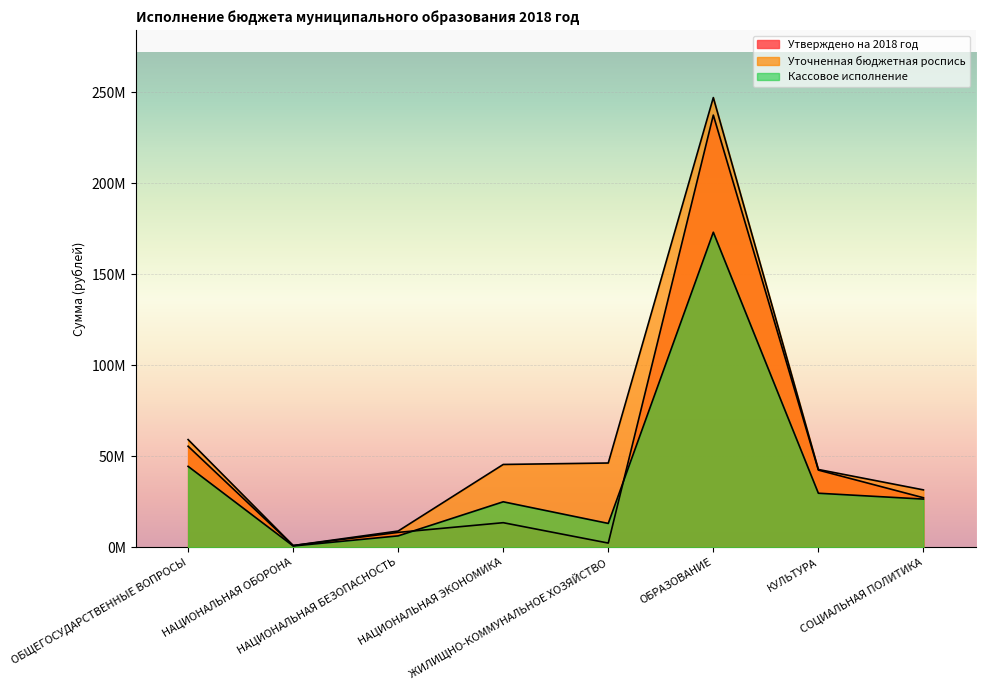

What is the label of the 6th point from the right?

НАЦИОНАЛЬНАЯ БЕЗОПАСНОСТЬ